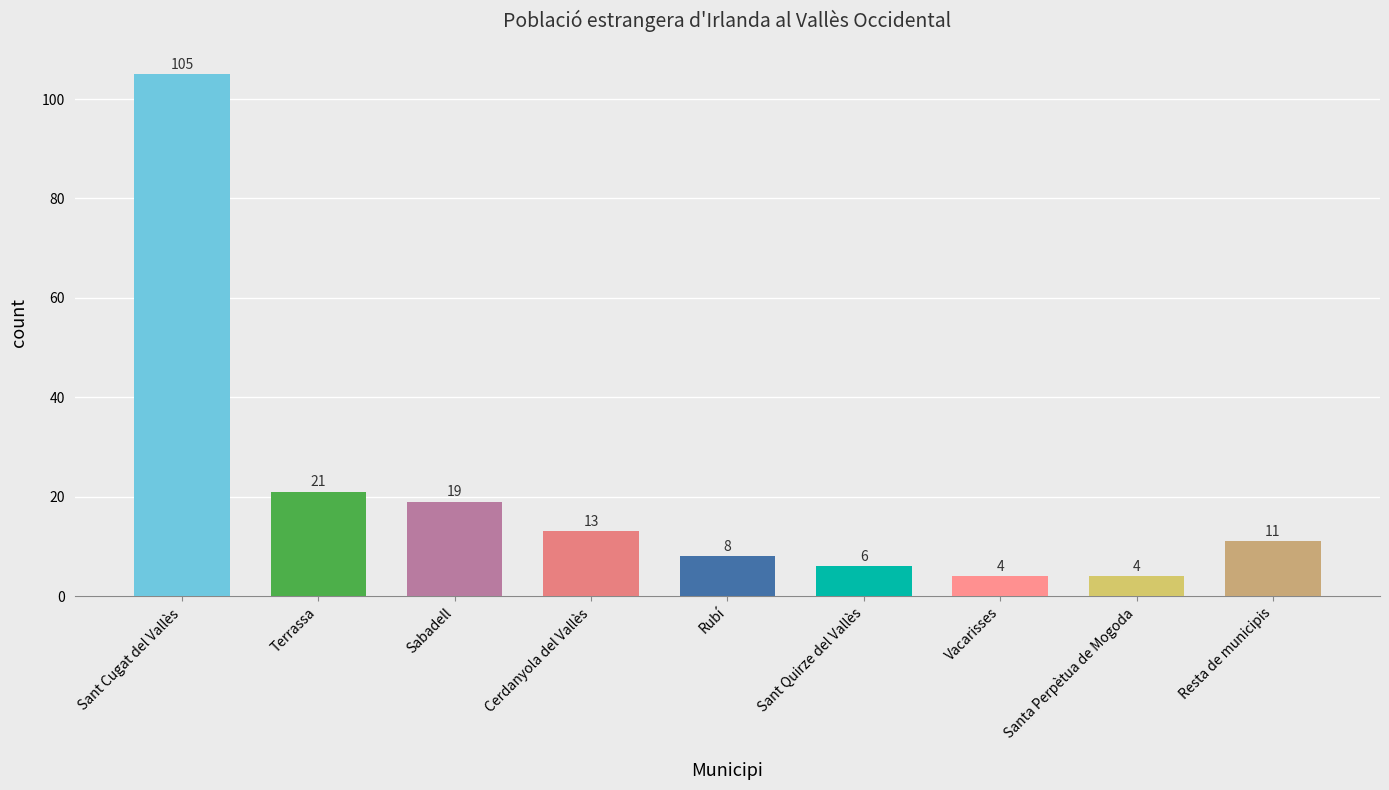

Read the value at Sant Quirze del Vallès.

6